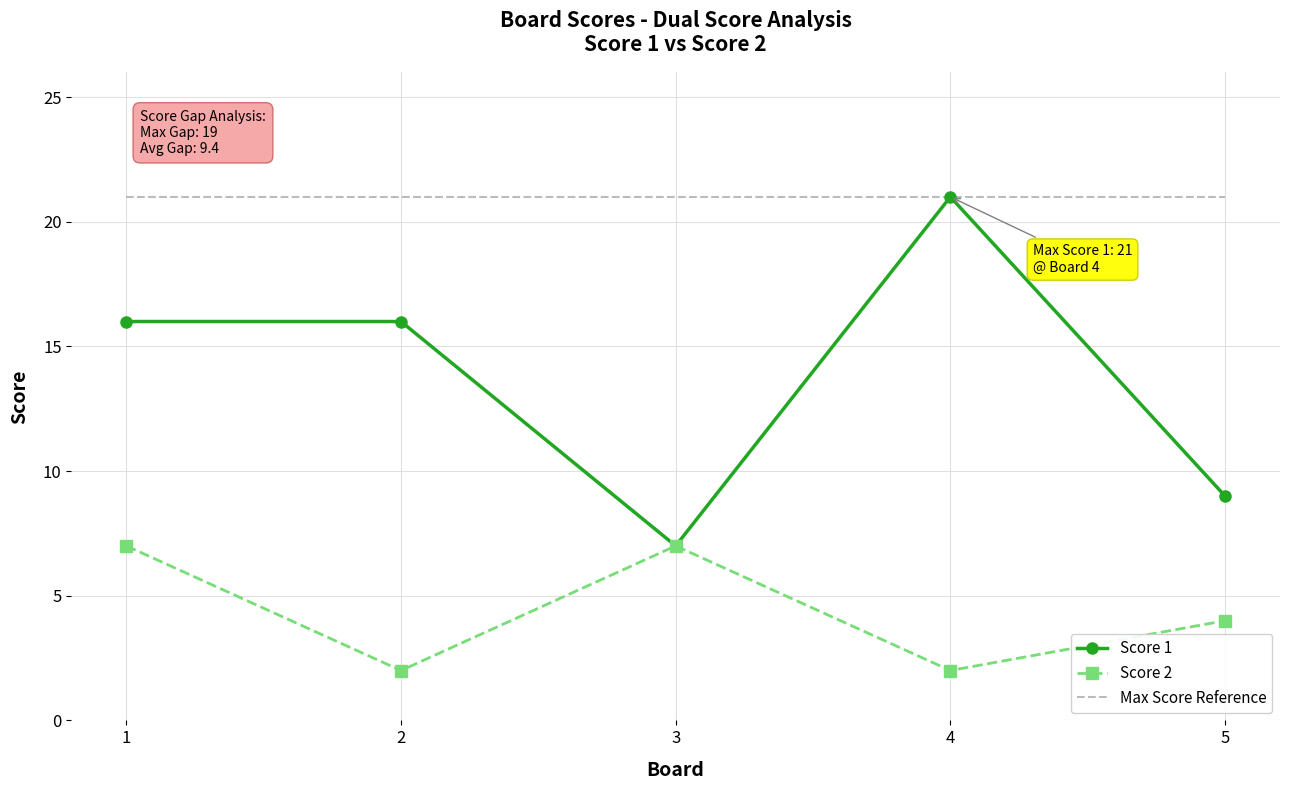

Which series has the largest total across all categories?

Max Score Reference